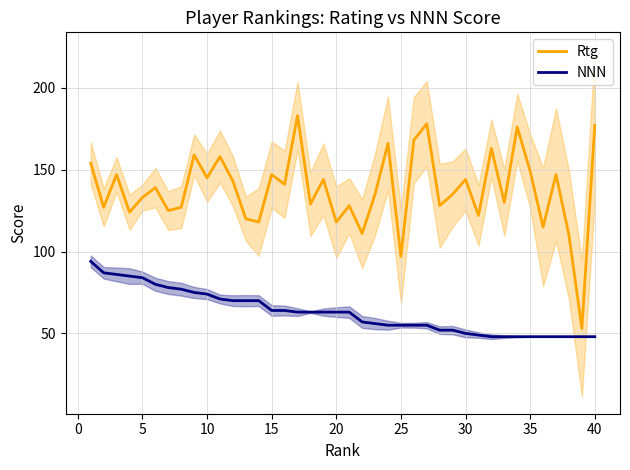

True or false: Rtg and NNN intersect in this chart.

False